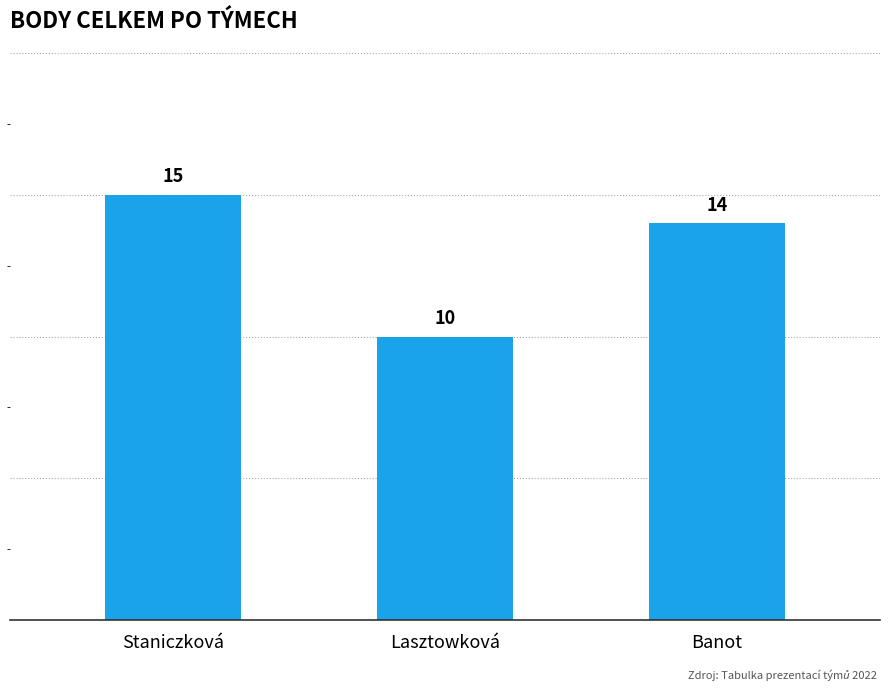

What position from the left is Banot?

3